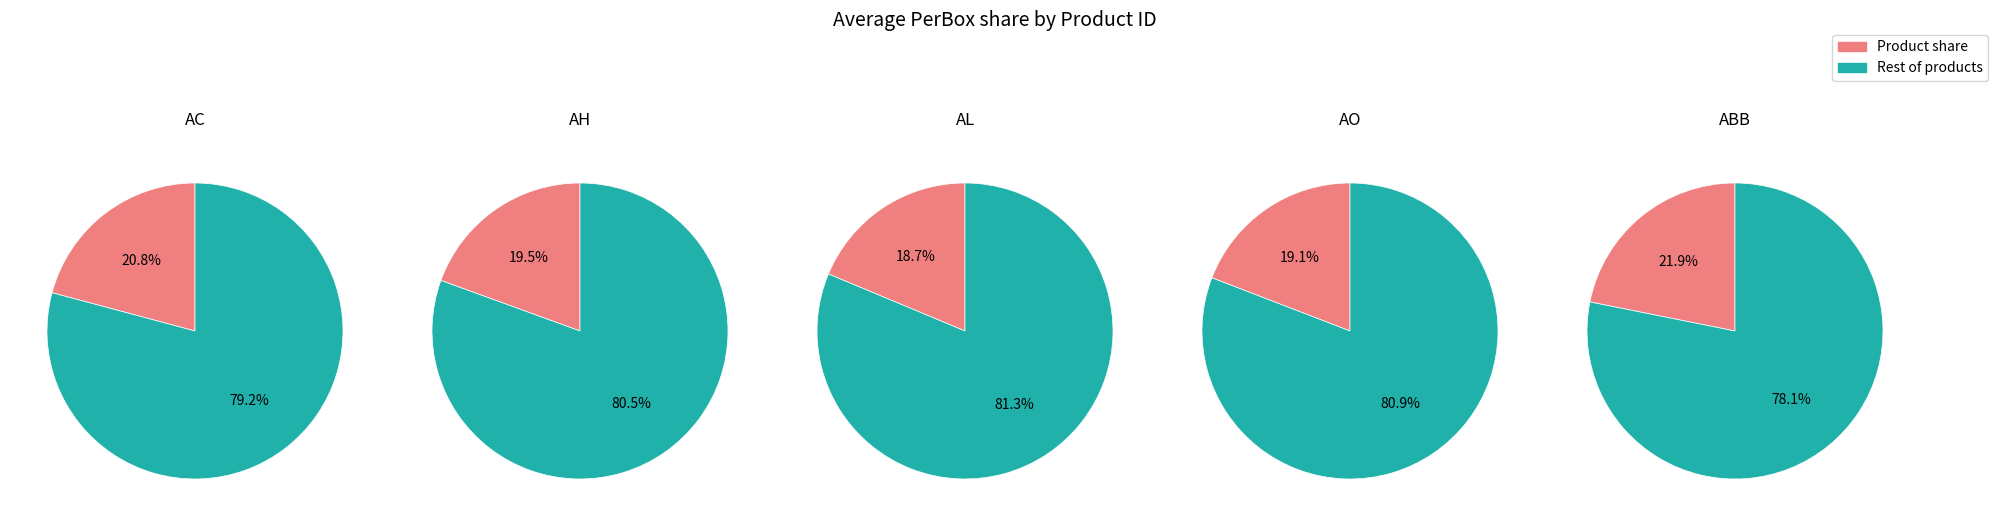

What percentage is the 3 slice, to the nearest percent?

19%